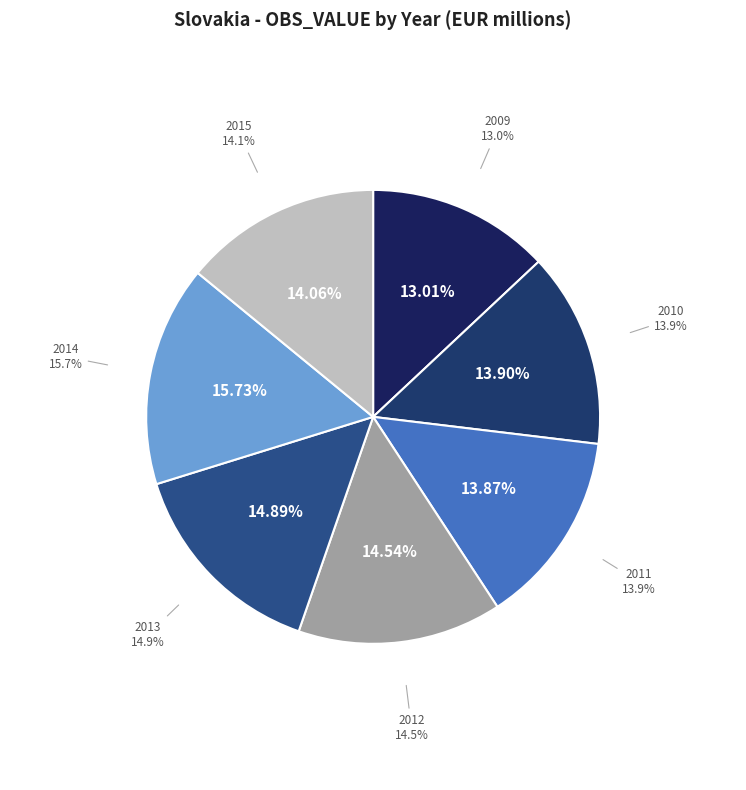

Approximately how many times larger is the value at 2015 compared to 2013?

0.9